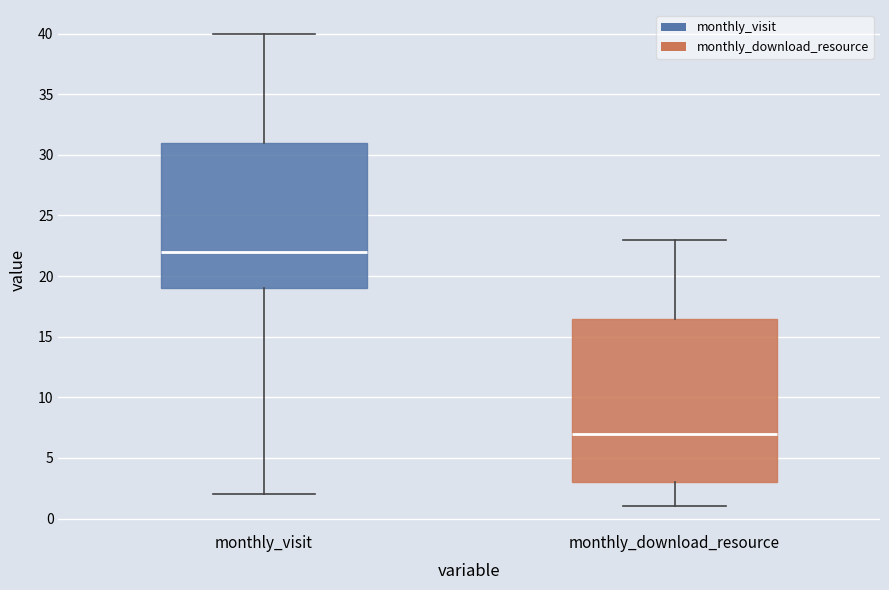

Reading left to right, read every box against the y-axis: the position of its median line, the range the box covers, and the ends of its whiskers. The values are not printed on the chart, so give them approximately, as read against the axis.

monthly_visit: median 22.0, box 19.0 to 31.0, whiskers 2.0 to 40.0
monthly_download_resource: median 7.0, box 3.0 to 16.5, whiskers 1.0 to 23.0